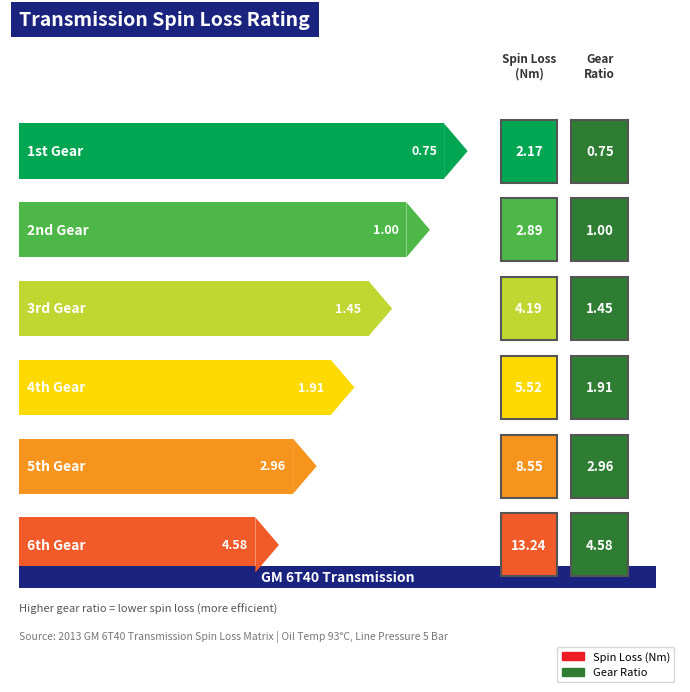

How many data points does each series have?

6